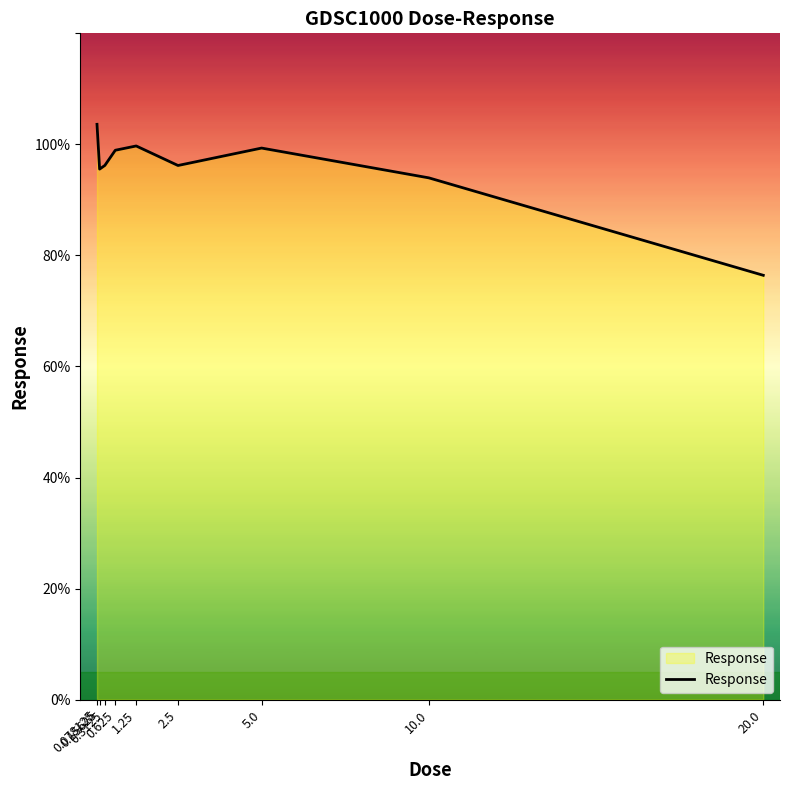

Which category has the lowest value across all series?

20.0